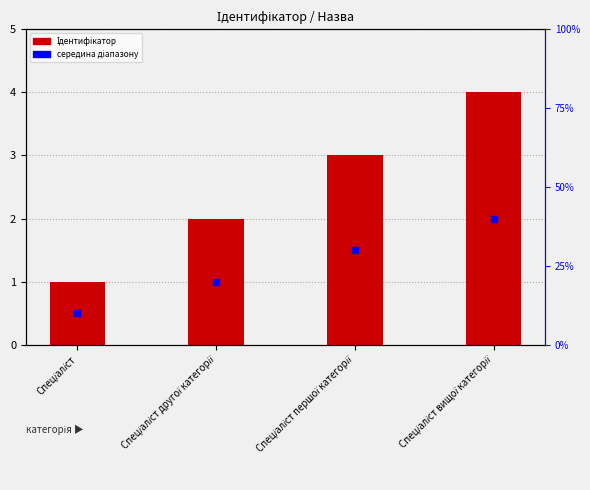

Rank the categories by value from lowest to highest.

Спеціаліст, Спеціаліст другої категорії, Спеціаліст першої категорії, Спеціаліст вищої категорії